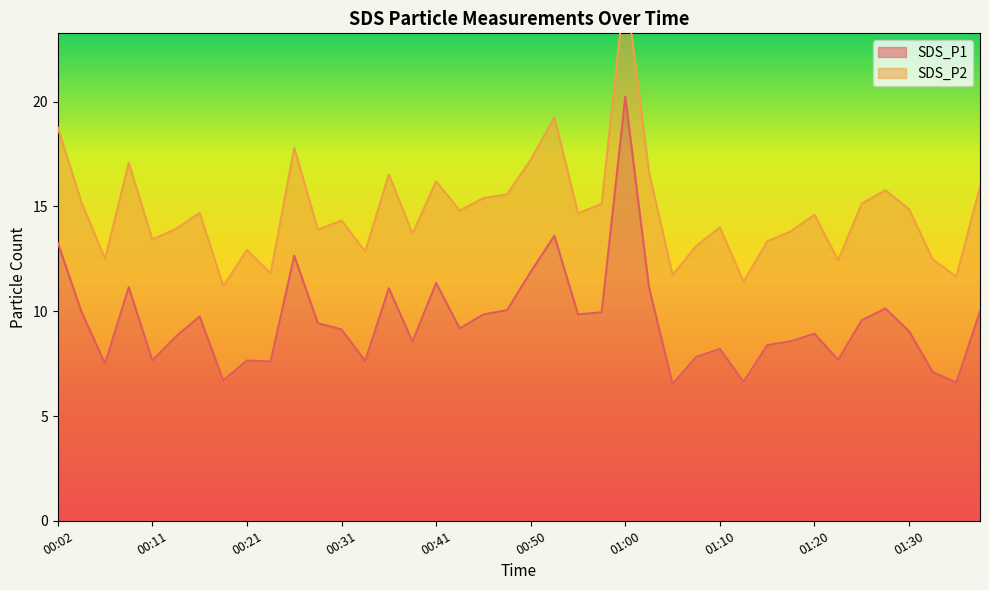

What is the sum of the values at 01:13 and 01:32?

13.7